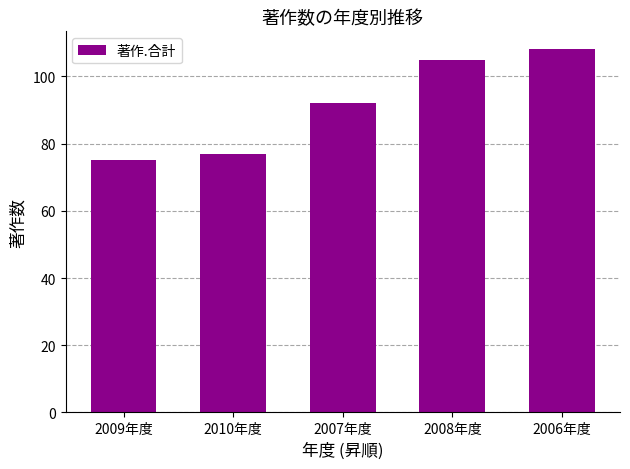

Is it true that the value at 2007年度 is 92?

True